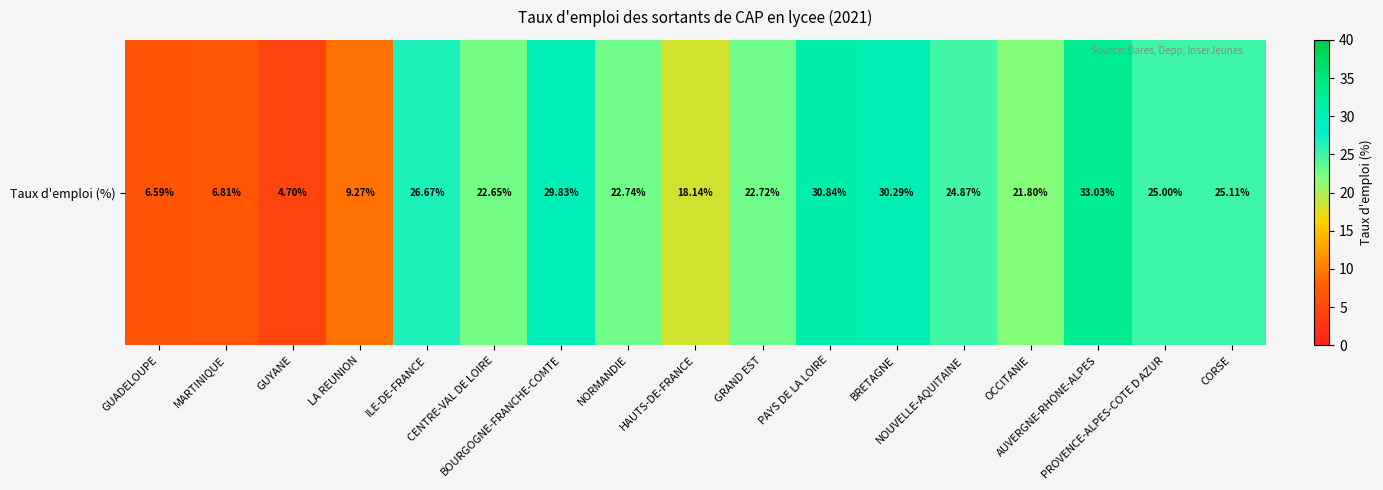

What is the change in value from GUYANE to PAYS DE LA LOIRE?

+26.1